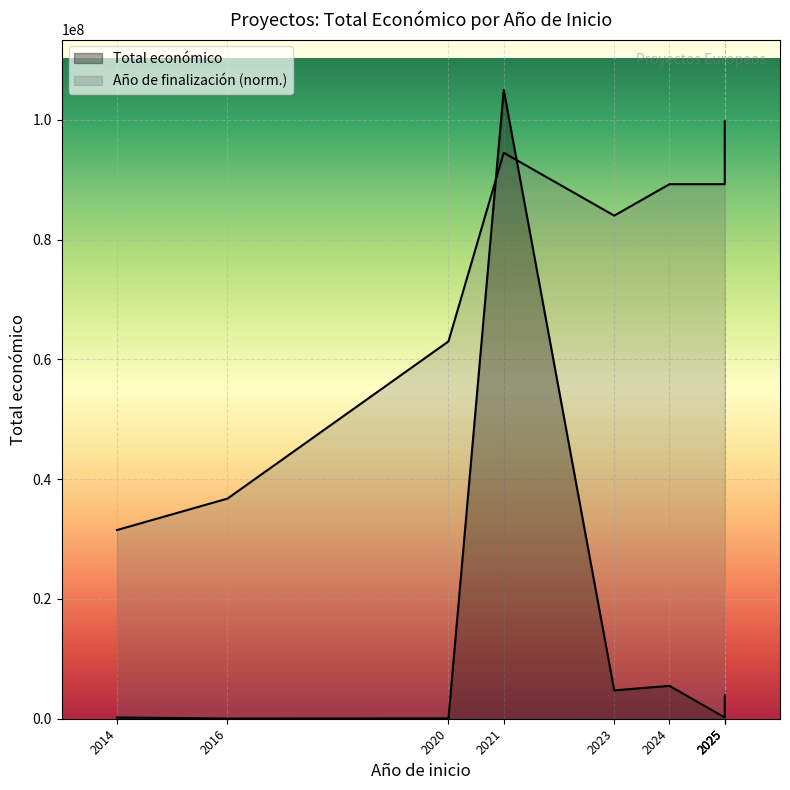

What is the difference between the second highest and minimum values?

5464500